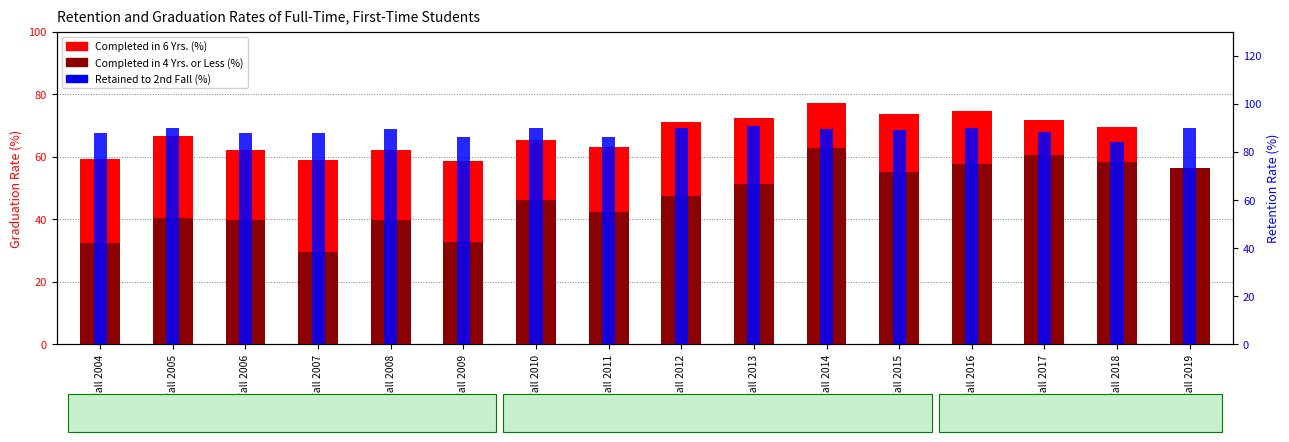

List the labels in order of Completed in 6 Yrs. (%) value, largest first.

Fall 2014, Fall 2016, Fall 2015, Fall 2013, Fall 2017, Fall 2012, Fall 2018, Fall 2005, Fall 2010, Fall 2011, Fall 2006, Fall 2008, Fall 2004, Fall 2007, Fall 2009, Fall 2019